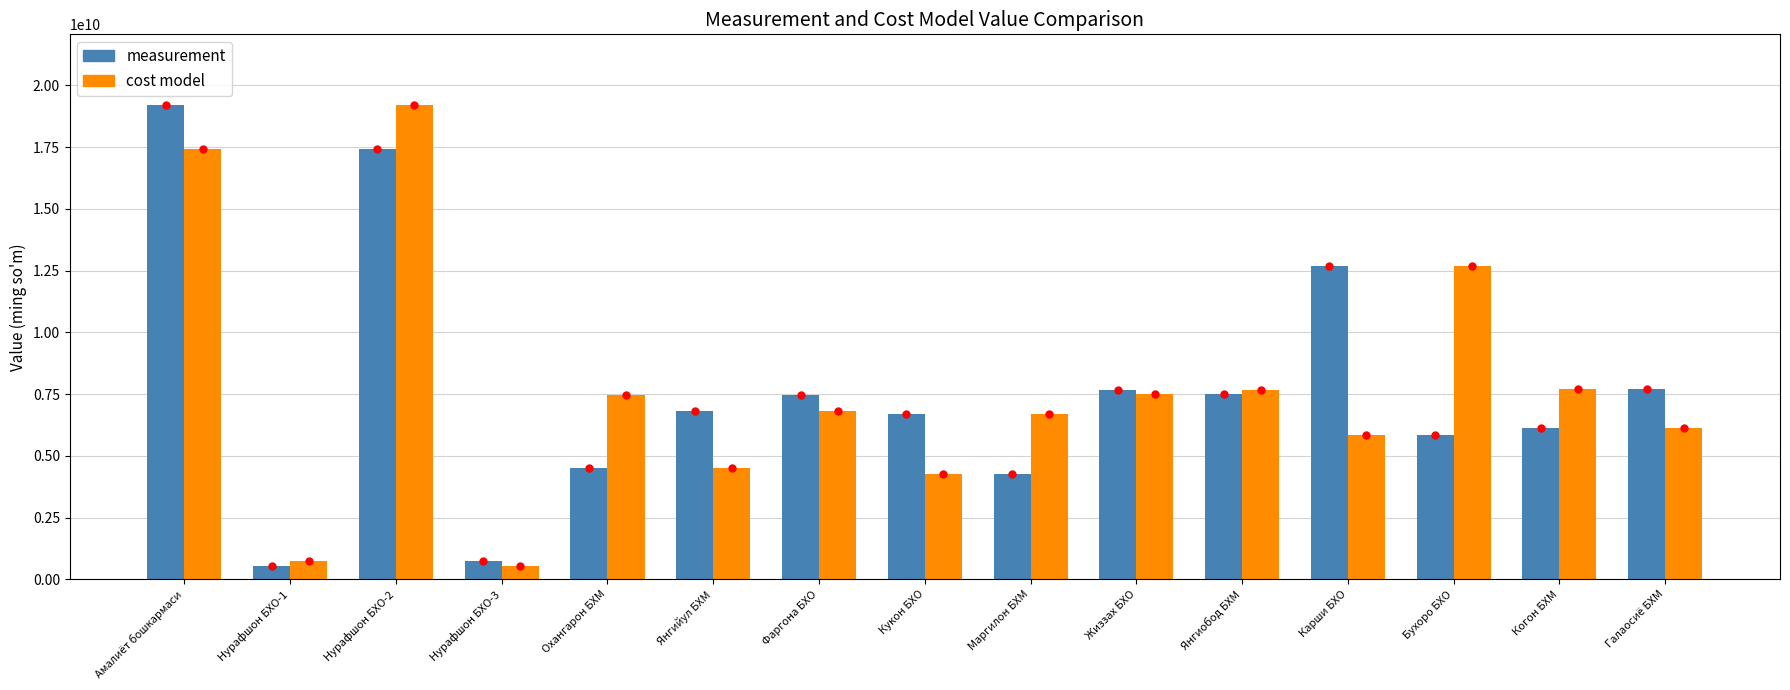

What is the label of the 15th bar from the right?

Амалиёт бошкармаси